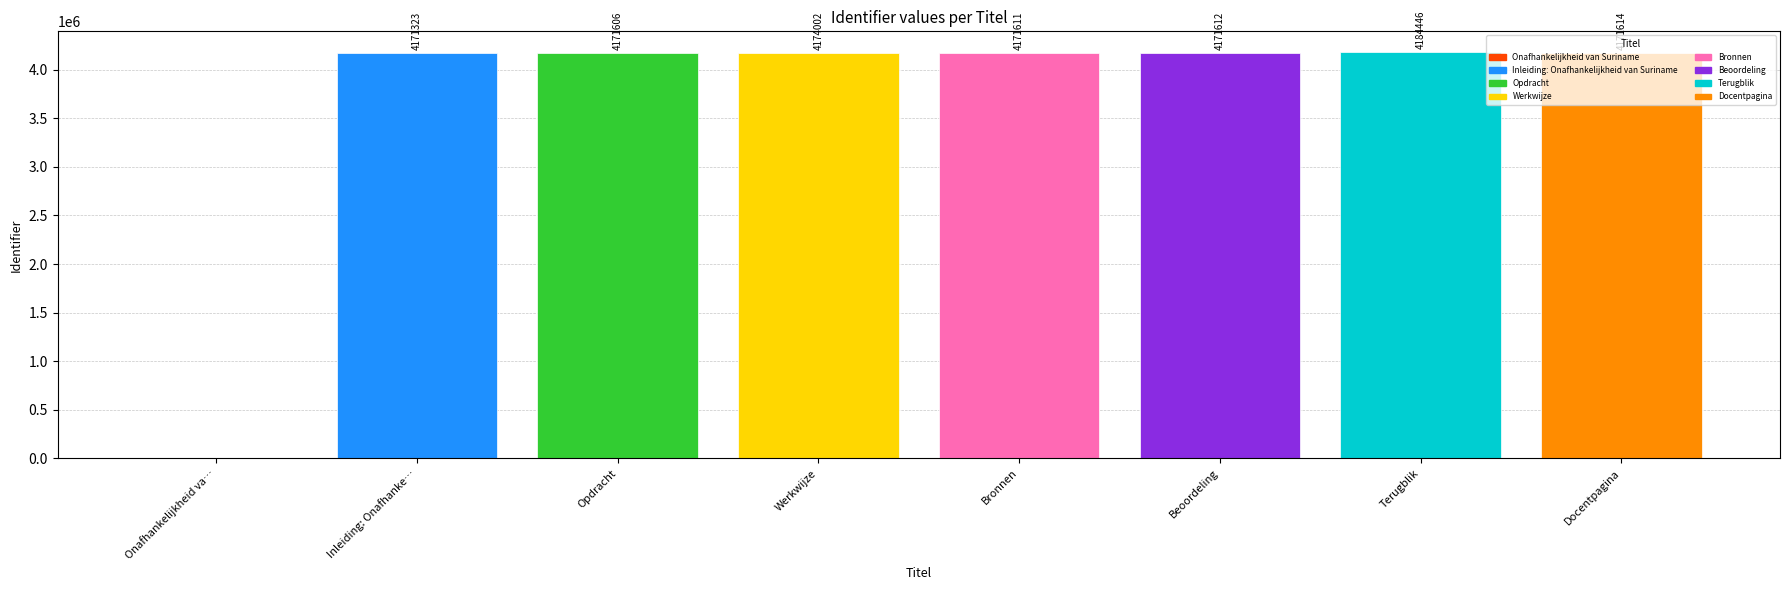

At which category does the chart reach its peak across all series?

Terugblik